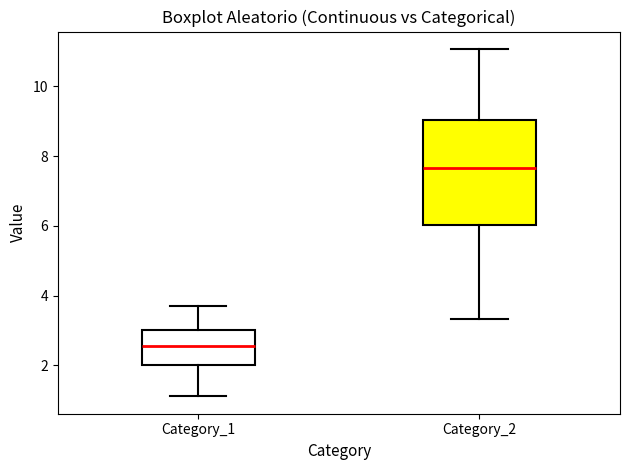

Reading left to right, read every box against the y-axis: the position of its median line, the range the box covers, and the ends of its whiskers. The values are not printed on the chart, so give them approximately, as read against the axis.

Category_1: median 2.6, box 2.0 to 3.0, whiskers 1.2 to 3.6
Category_2: median 7.6, box 6.0 to 9.0, whiskers 3.4 to 11.0